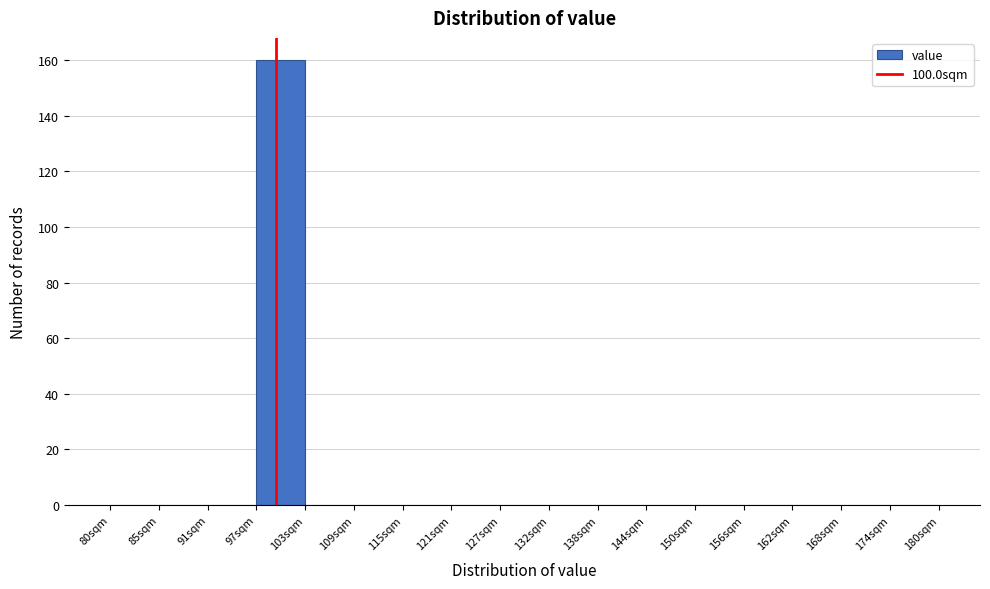

Over which range of the x-axis is the bar tallest?

98 to 104